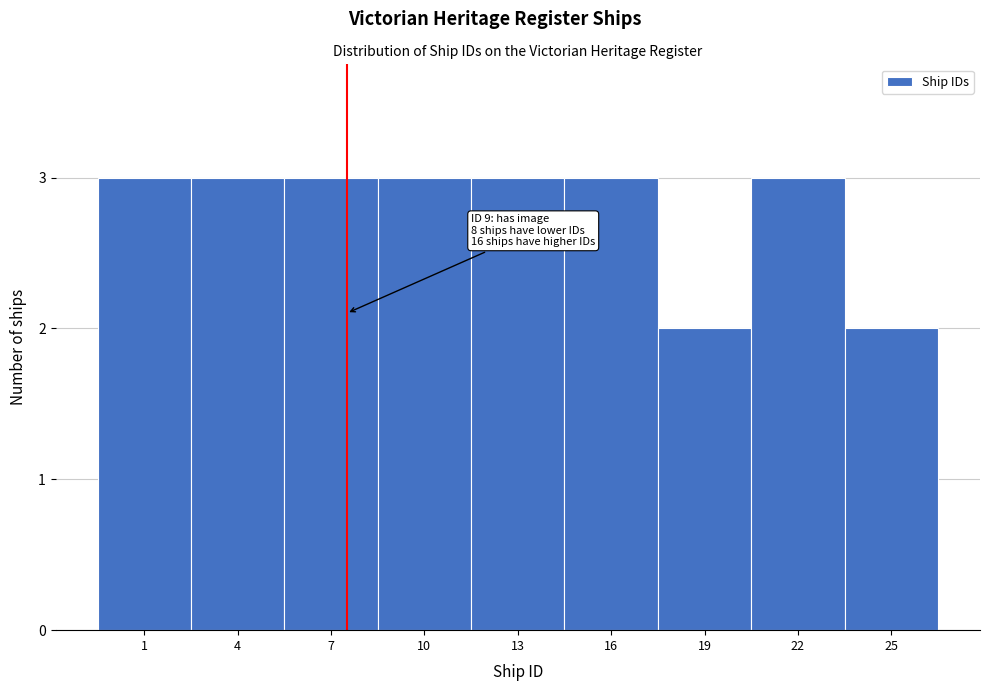

Reading left to right, what are all the values shown in this chart?

3	3	3	3	3	3	2	3	2